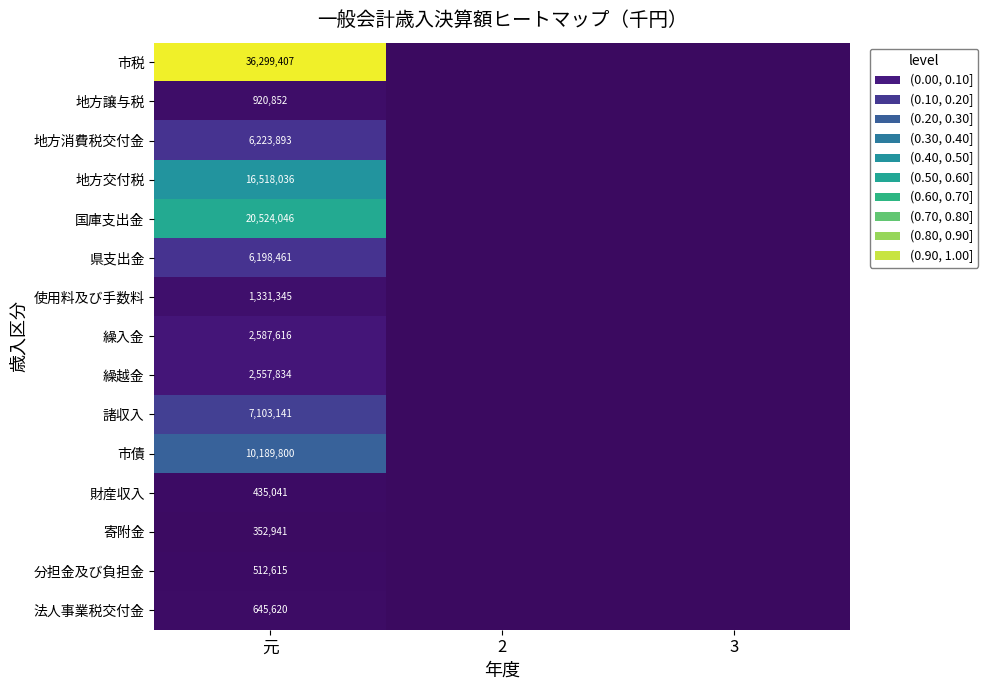

At how many categories does at least one series exceed 0?

1